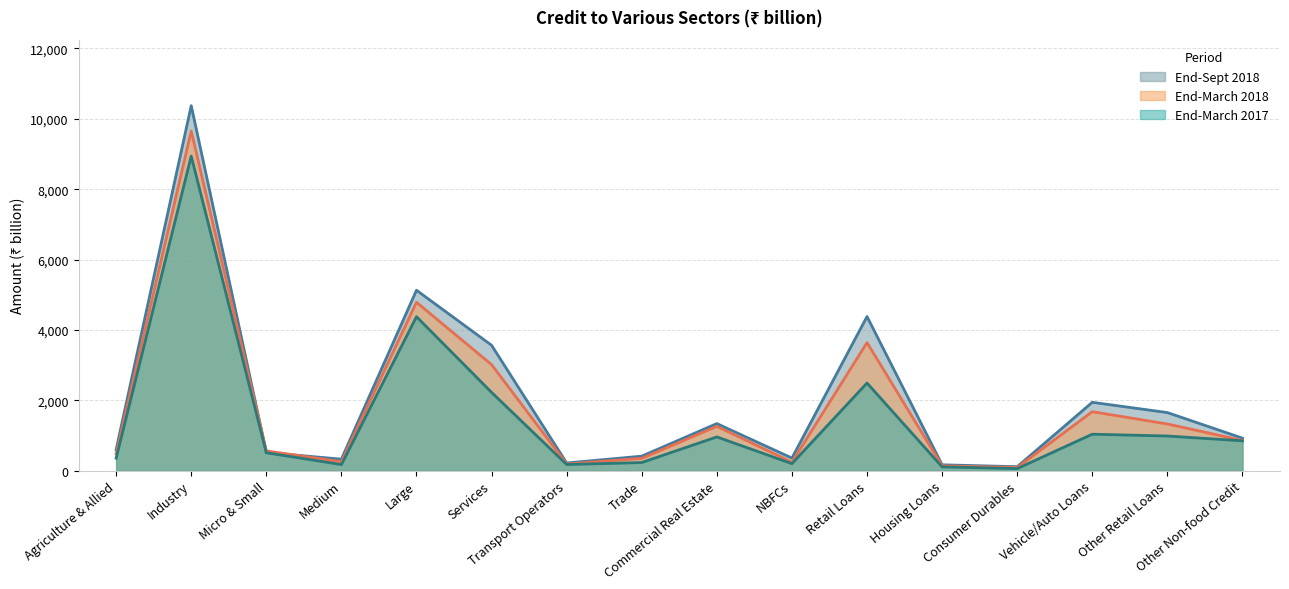

True or false: End-March 2017 has a value of 106 at Housing Loans.

True